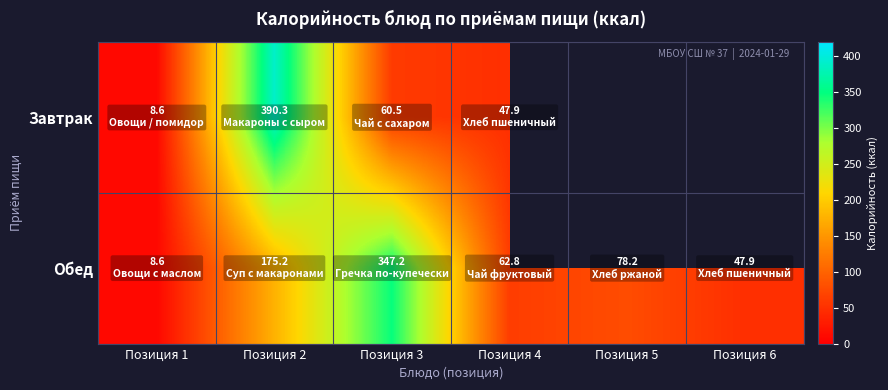

Between Позиция 1 and Позиция 4, which is larger?

Позиция 4